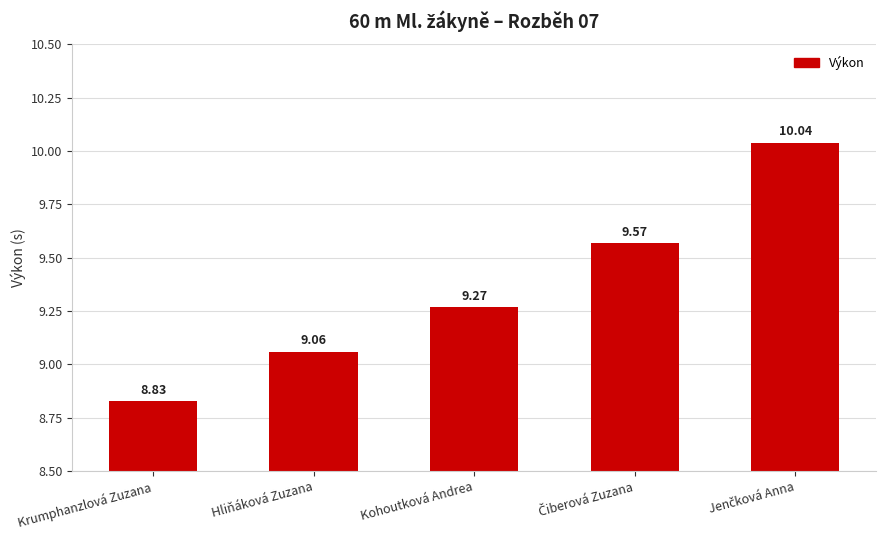

Does the chart contain stacked bars?

No